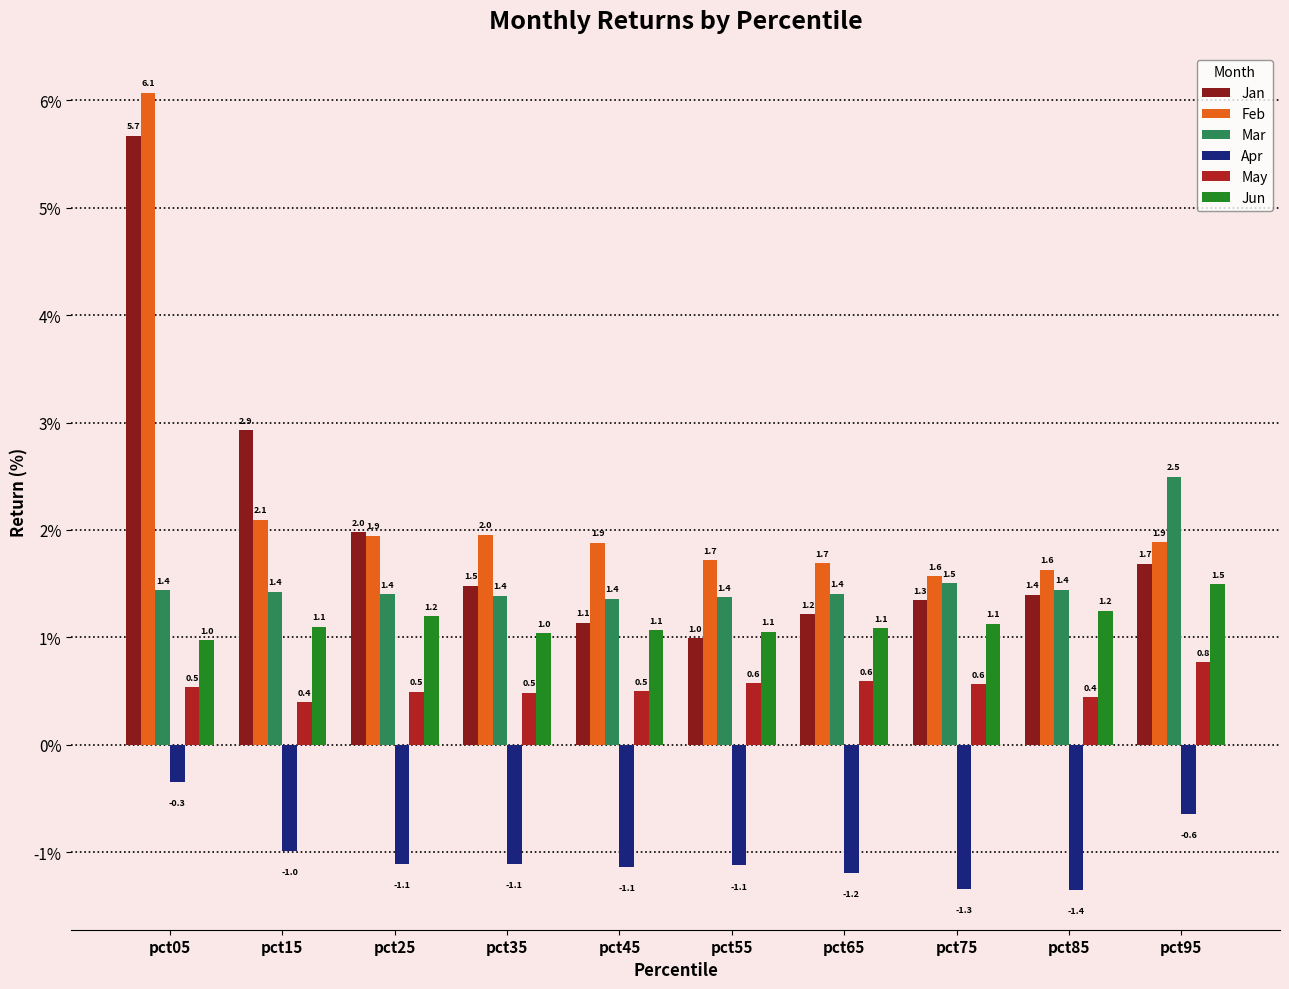

Rank the categories by Jan value from highest to lowest.

pct05, pct15, pct25, pct95, pct35, pct85, pct75, pct65, pct45, pct55